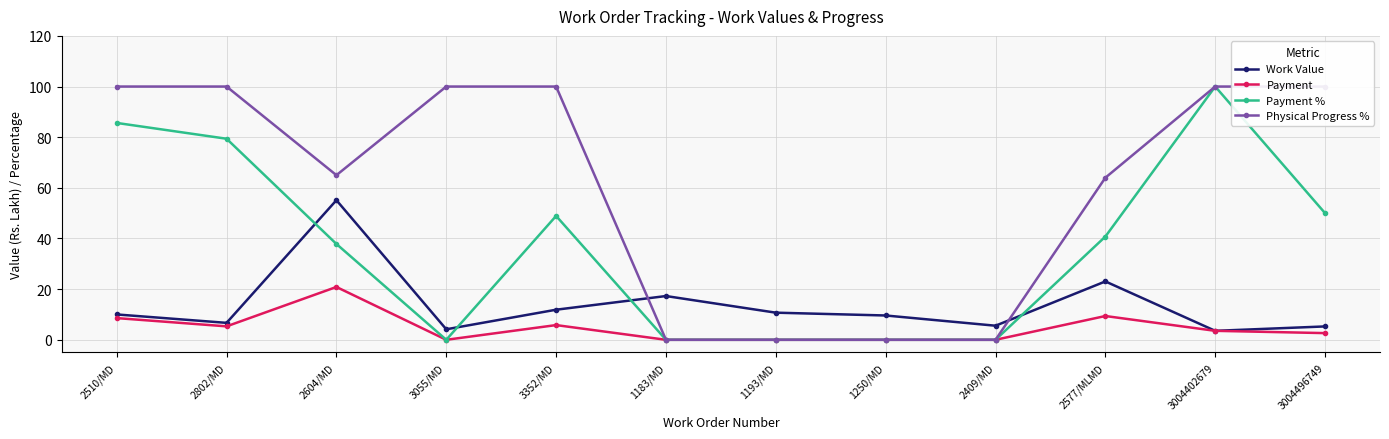

What is the total value across all series at 2510/MD?

204.2